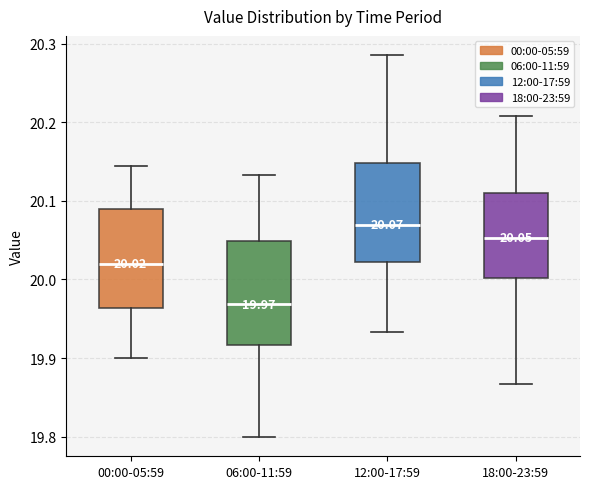

Which box has the highest median line?

12:00-17:59